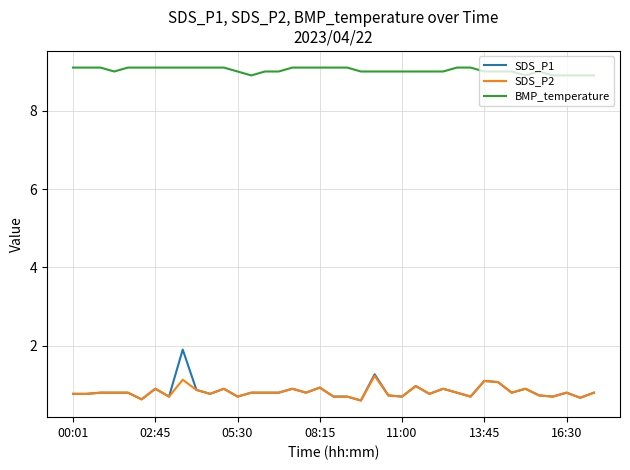

List the series in order of their peak value, highest first.

BMP_temperature, SDS_P1, SDS_P2